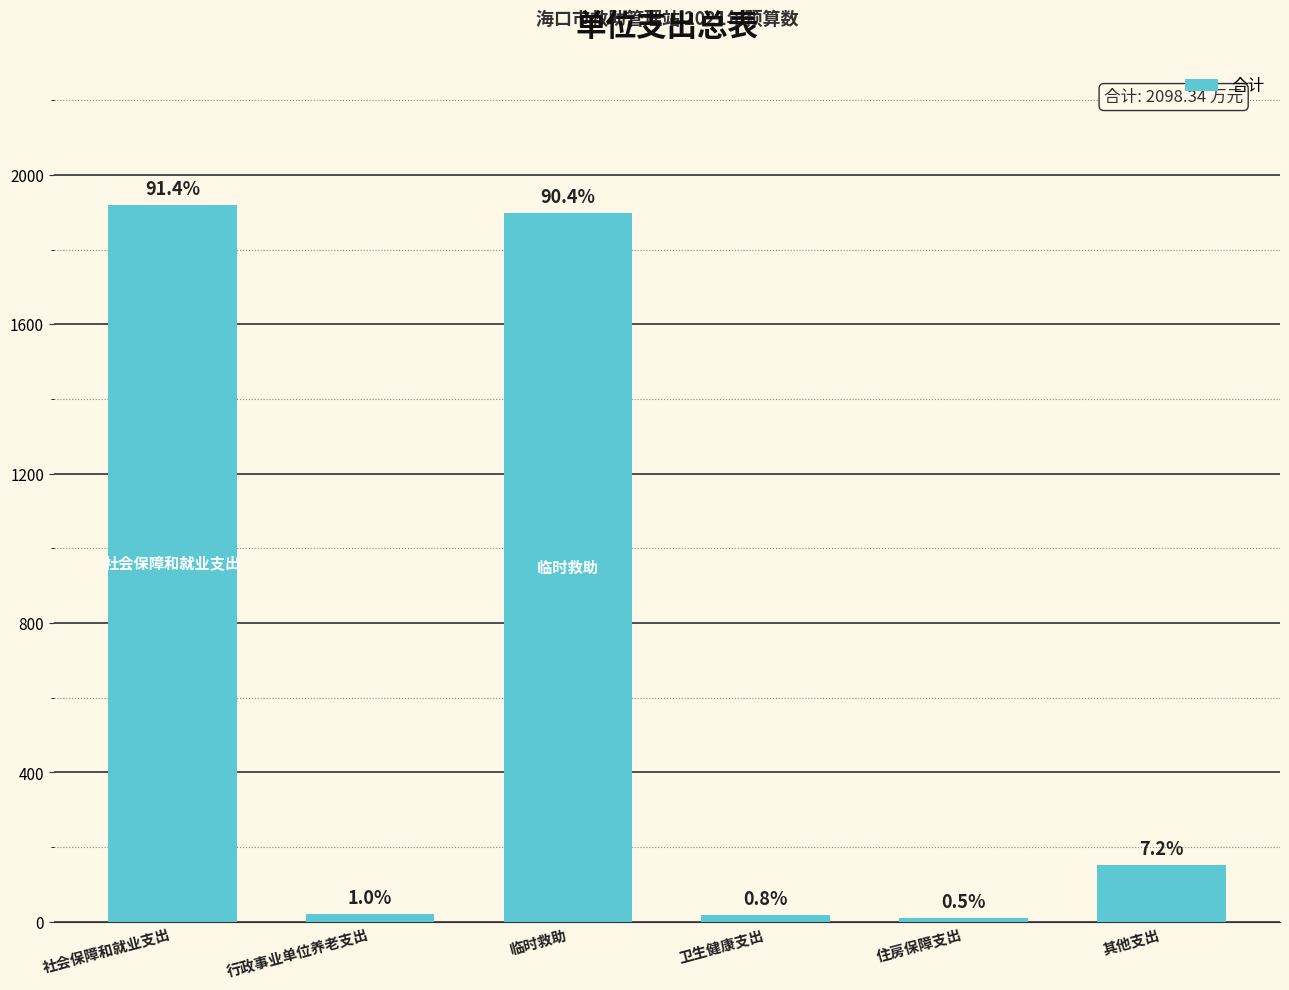

Are the bars horizontal?

No